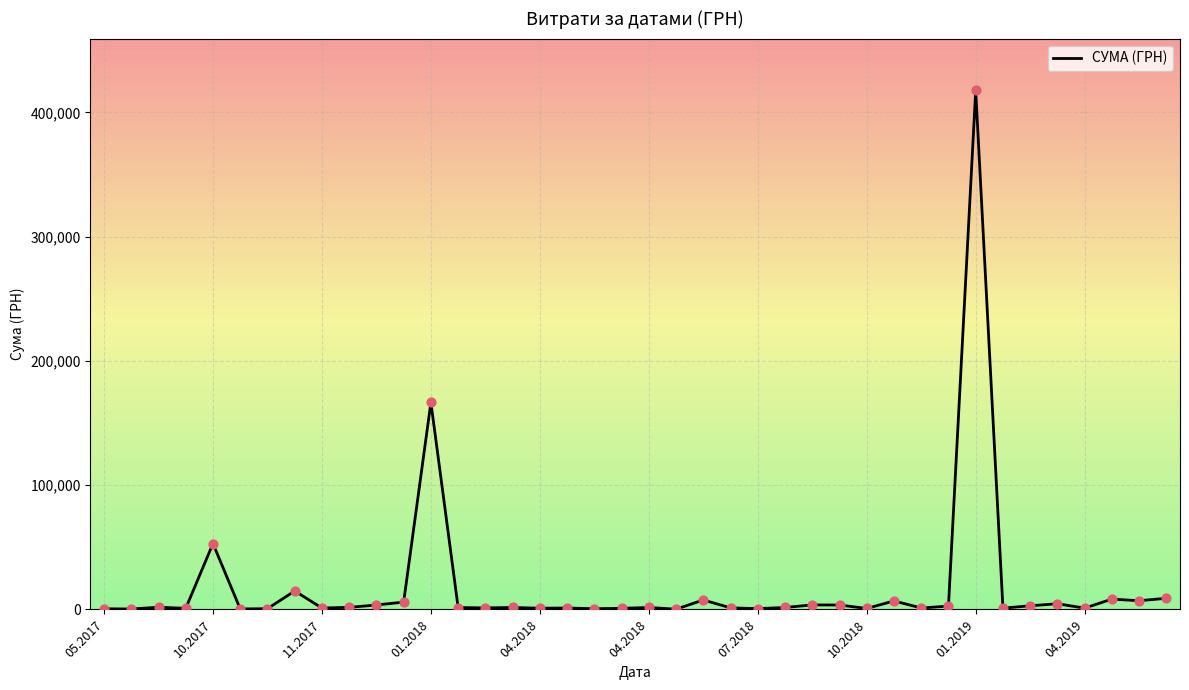

What is the difference between the maximum and minimum values?

417478.7